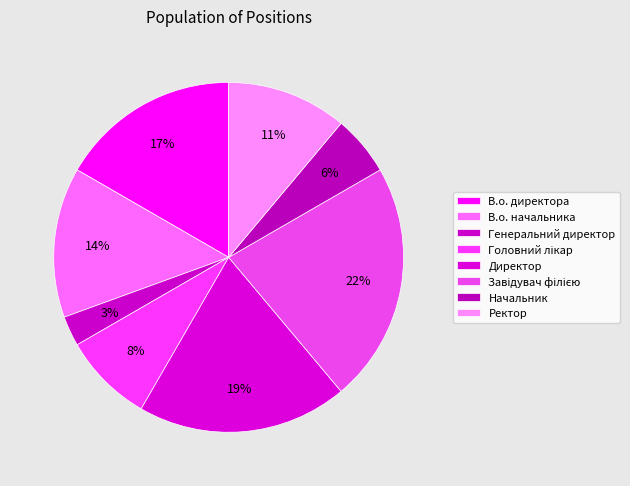

Which category has the smallest portion of the pie?

Генеральний директор